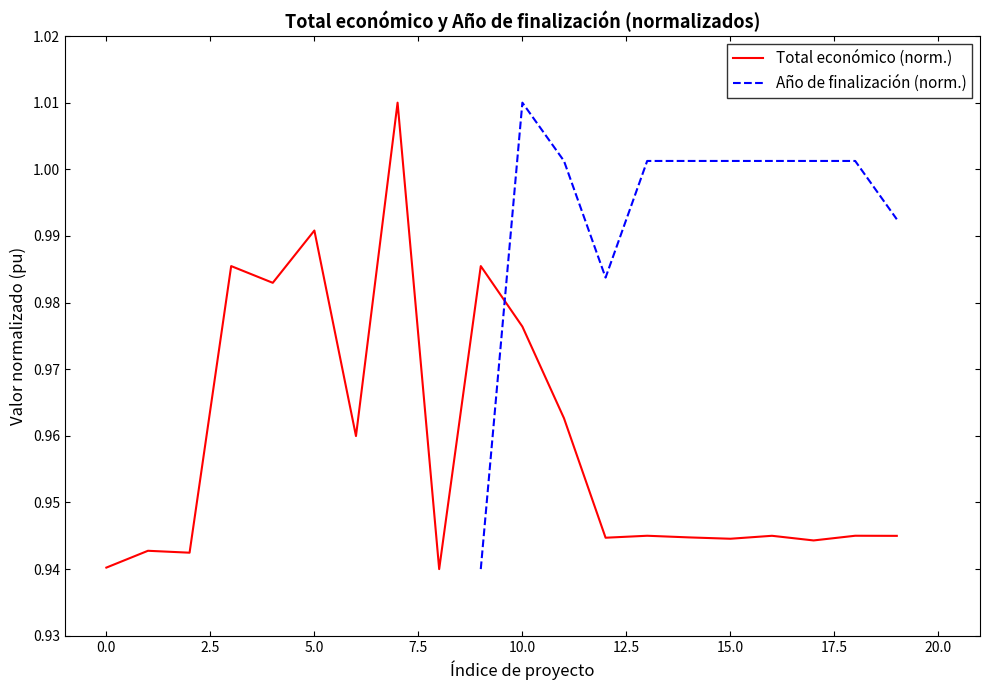

Where is the first local minimum for Año de finalización (norm.)?

12